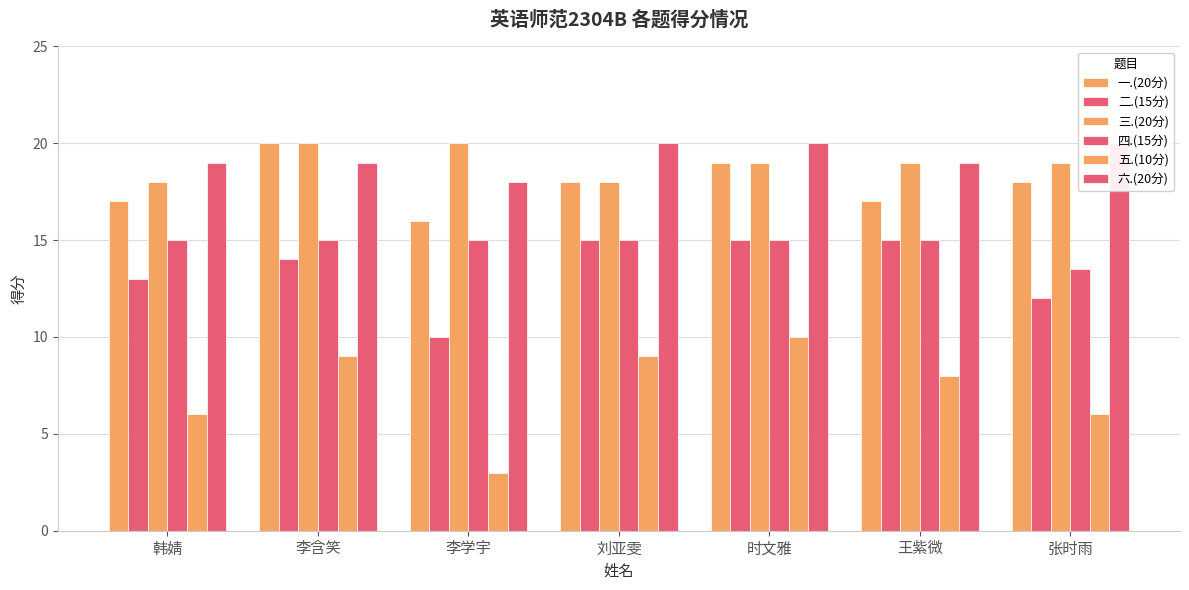

What is the difference between the maximum and second lowest values in the 五.(10分) series?

4.0